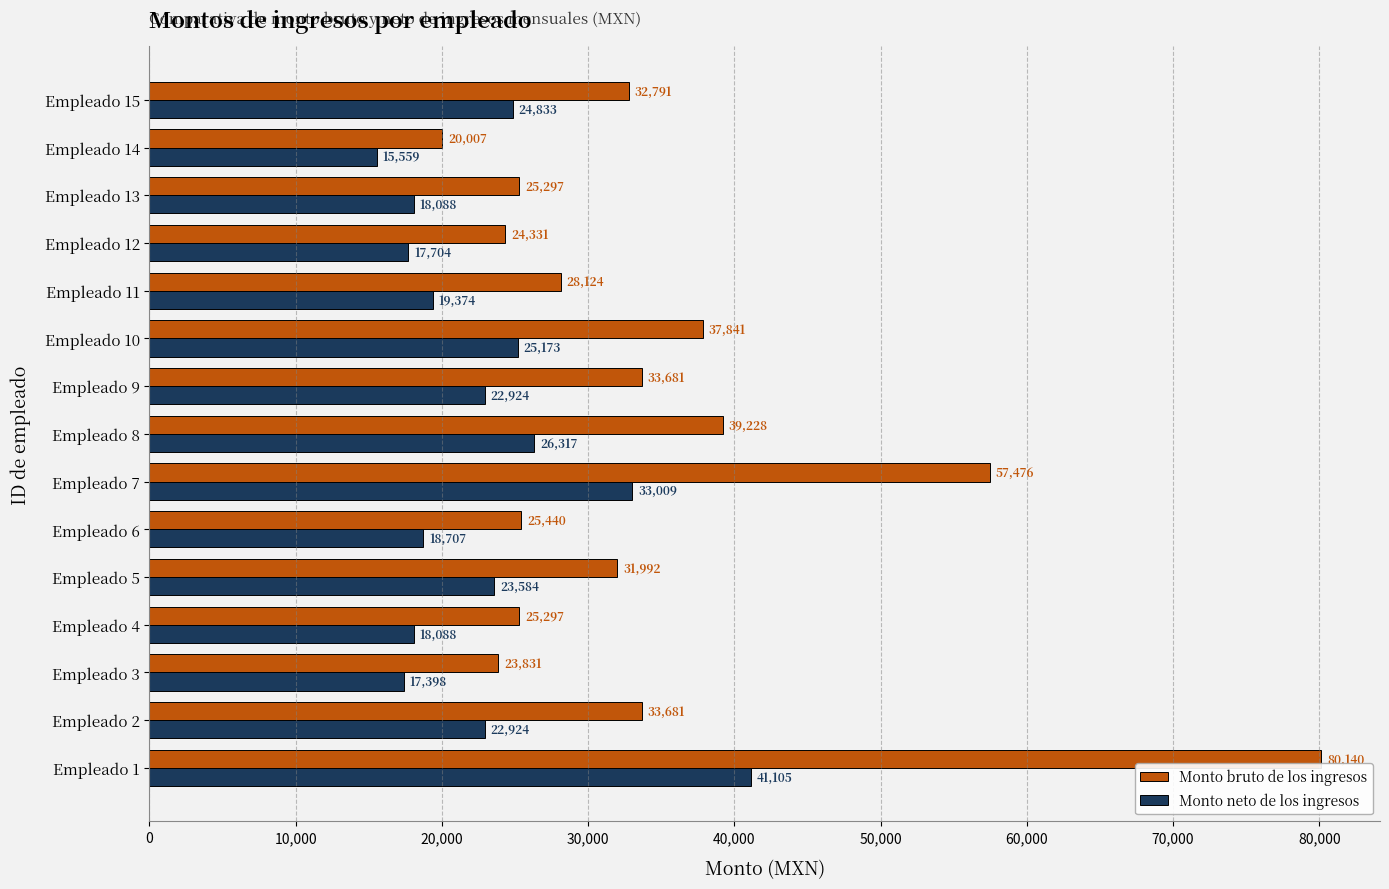

Which series has the largest range (max minus min)?

Monto bruto de los ingresos